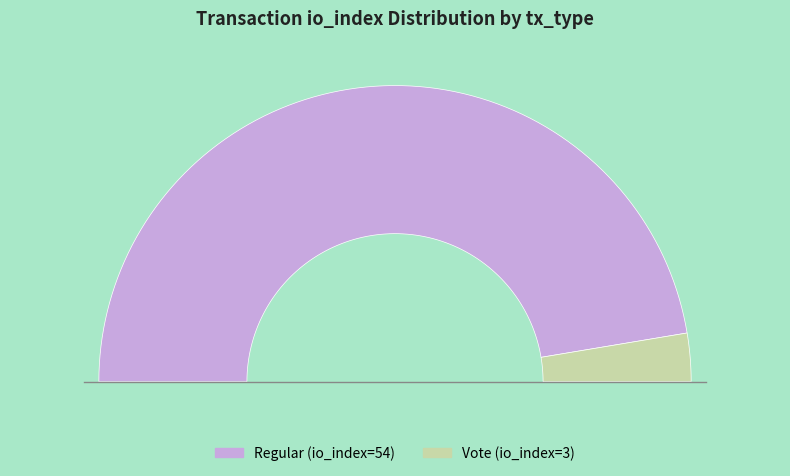

How many segments does this pie chart have?

2